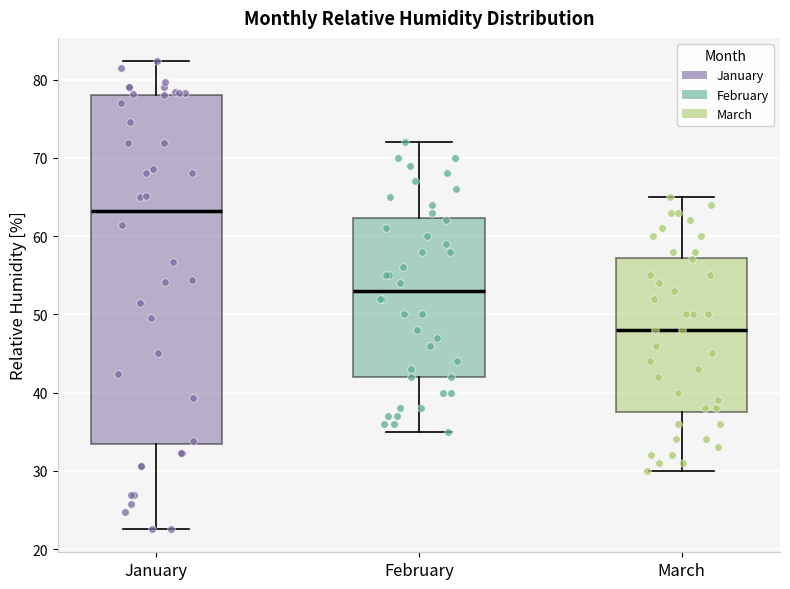

Reading left to right, read every box against the y-axis: the position of its median line, the range the box covers, and the ends of its whiskers. The values are not printed on the chart, so give them approximately, as read against the axis.

January: median 63, box 33 to 78, whiskers 23 to 82
February: median 53, box 42 to 62, whiskers 35 to 72
March: median 48, box 38 to 57, whiskers 30 to 65